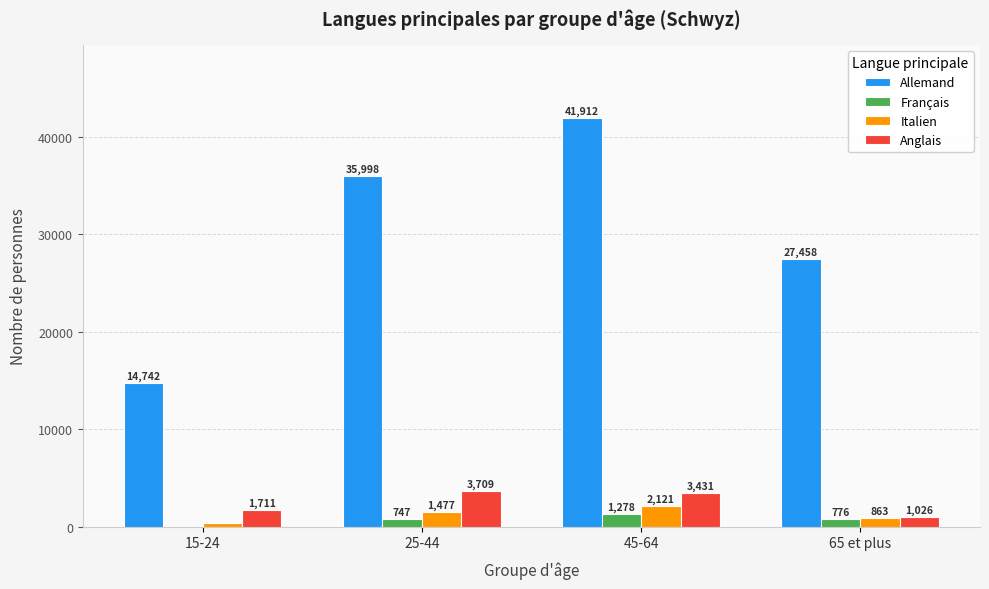

What is the maximum value for Français?

1278.8